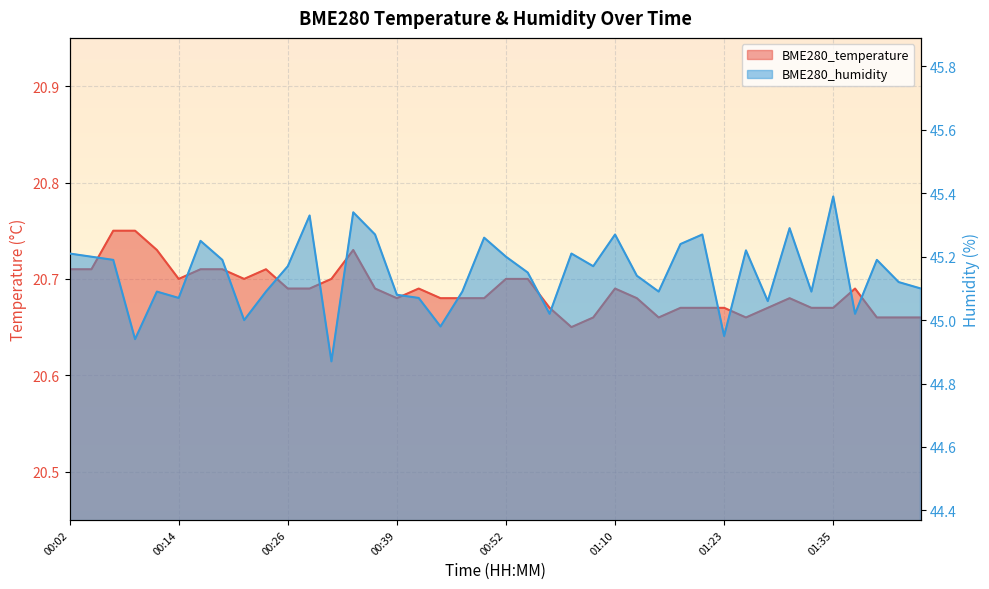

What is the label of the 13th point from the right?

01:15